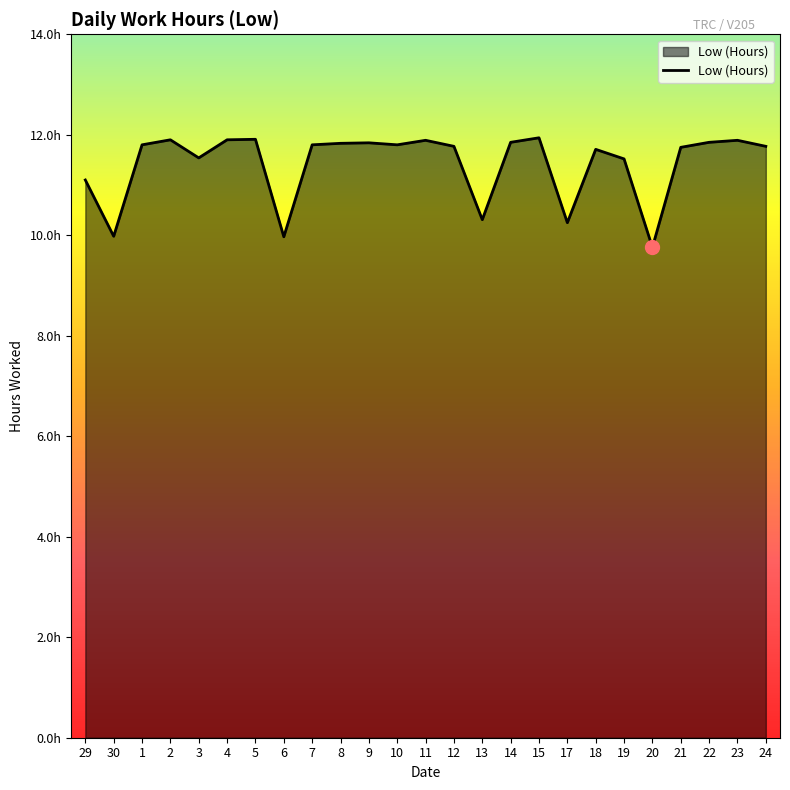

The chart shows a value of 11.8 at 21. True or false?

True